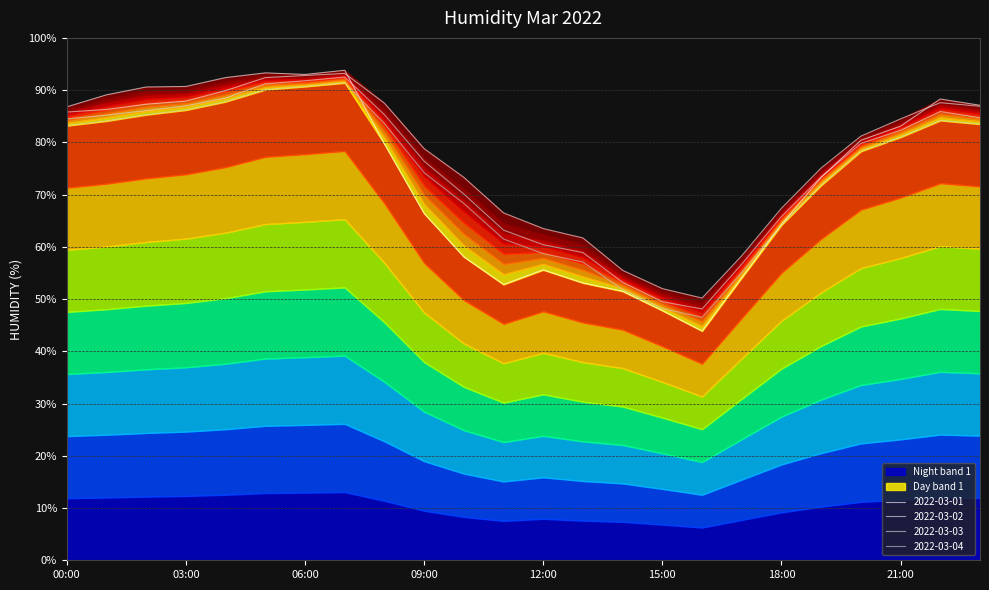

Reading left to right, what are all the values shown in this chart?

2022-03-01: 86.8	89.1	90.6	90.7	92.4	93.3	93.0	93.8	79.7	66.4	58.1	52.8	55.6	53.1	51.5	47.8	43.9	54.1	64.3	73.3	80.4	83.1	88.3	87.1
2022-03-02: 85.8	86.3	87.3	87.9	89.9	92.4	92.8	93.2	87.5	78.8	73.3	66.5	63.5	61.7	55.5	52.0	50.2	58.3	67.4	75.1	81.2	84.5	87.6	86.9
2022-03-03: 84.5	85.2	86.1	87.0	88.5	91.2	91.8	92.5	85.3	76.4	70.1	63.2	60.4	58.9	53.2	49.5	48.1	56.7	65.8	73.4	79.8	82.3	85.9	84.7
2022-03-04: 83.2	84.1	85.3	86.2	87.8	90.1	90.7	91.4	83.6	74.2	68.3	61.5	58.7	57.1	51.8	48.2	46.5	55.1	64.2	71.8	78.3	81.0	84.2	83.5